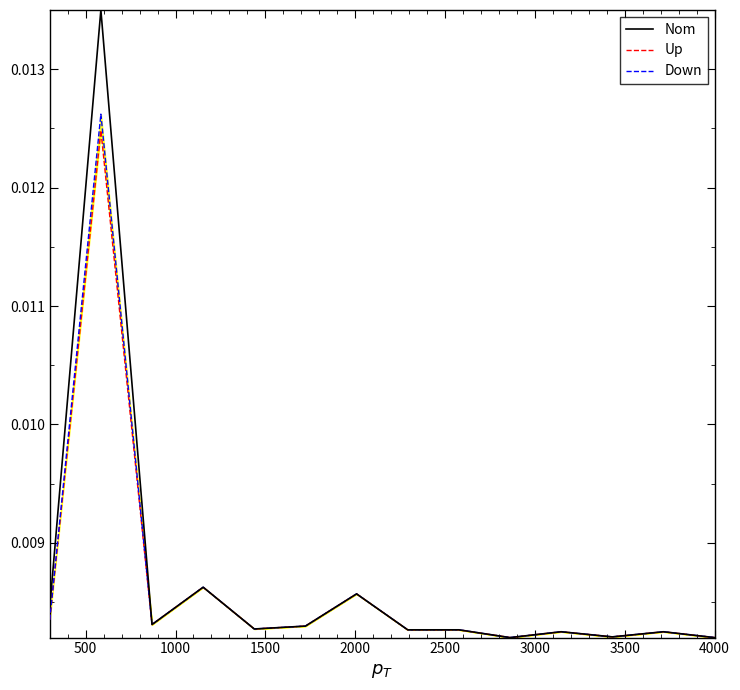

True or false: Down has a value of 0.0 at 10.

False